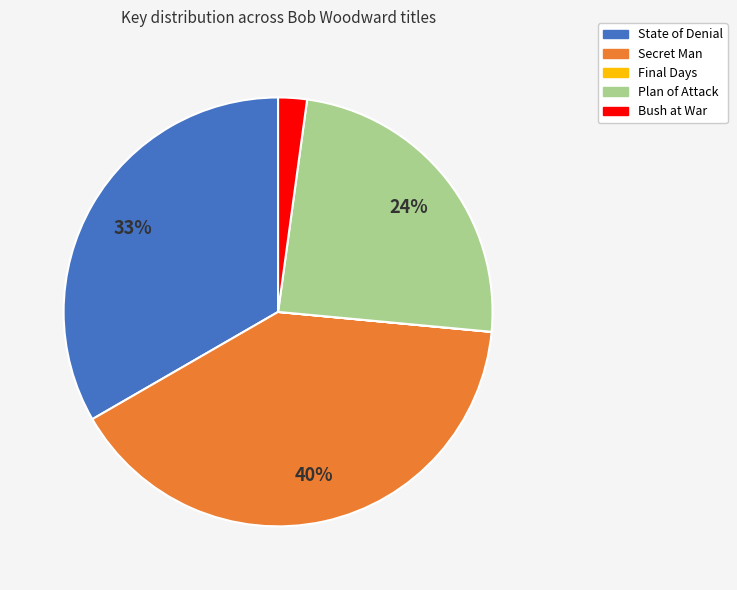

Is there any slice that represents more than half of the pie?

No